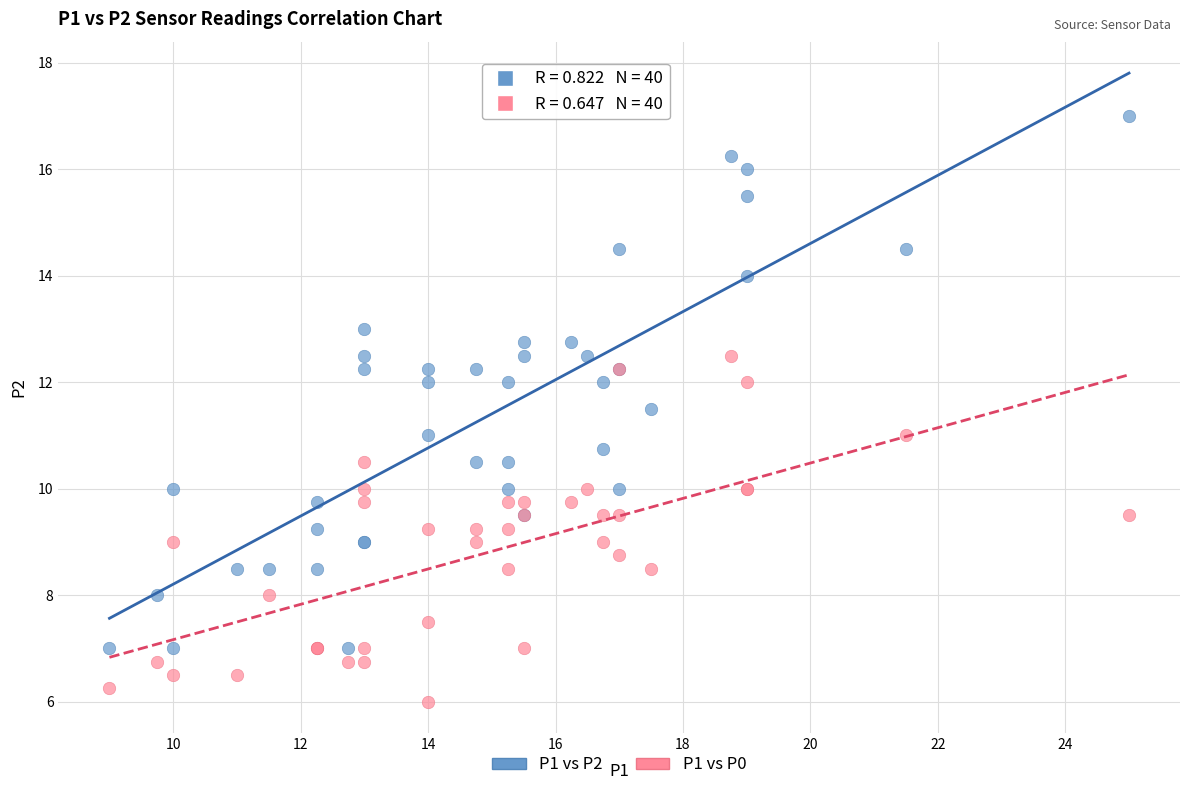

Which series reaches the maximum Y coordinate?

P1 vs P2